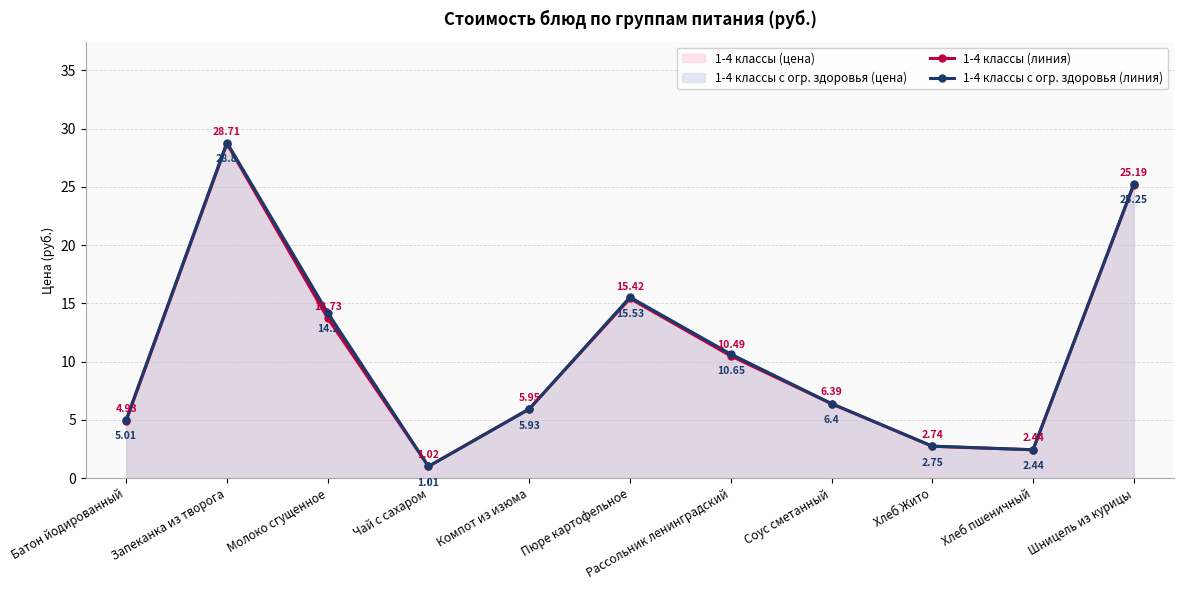

Between Хлеб Жито and Чай с сахаром, which is larger?

Хлеб Жито